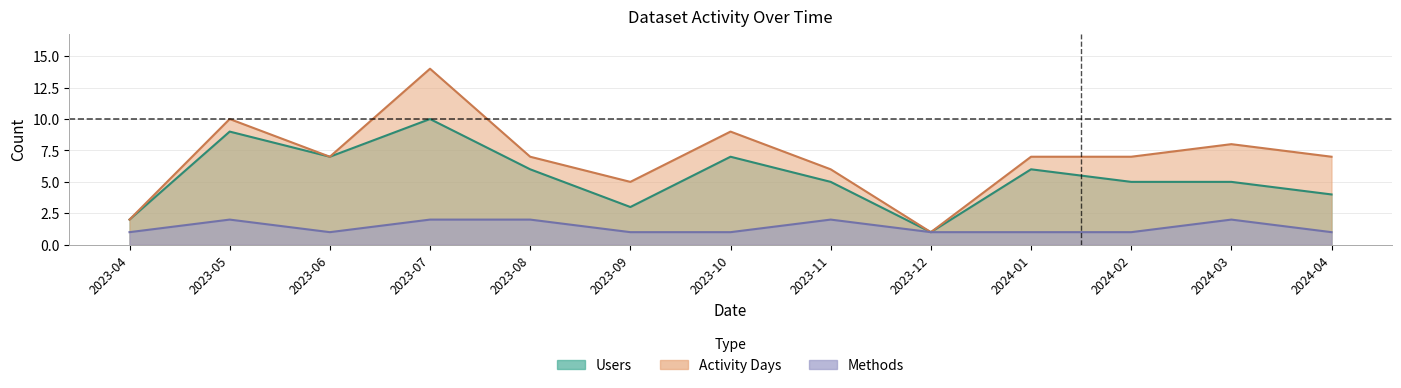

What is the label of the 6th point from the left?

2023-09